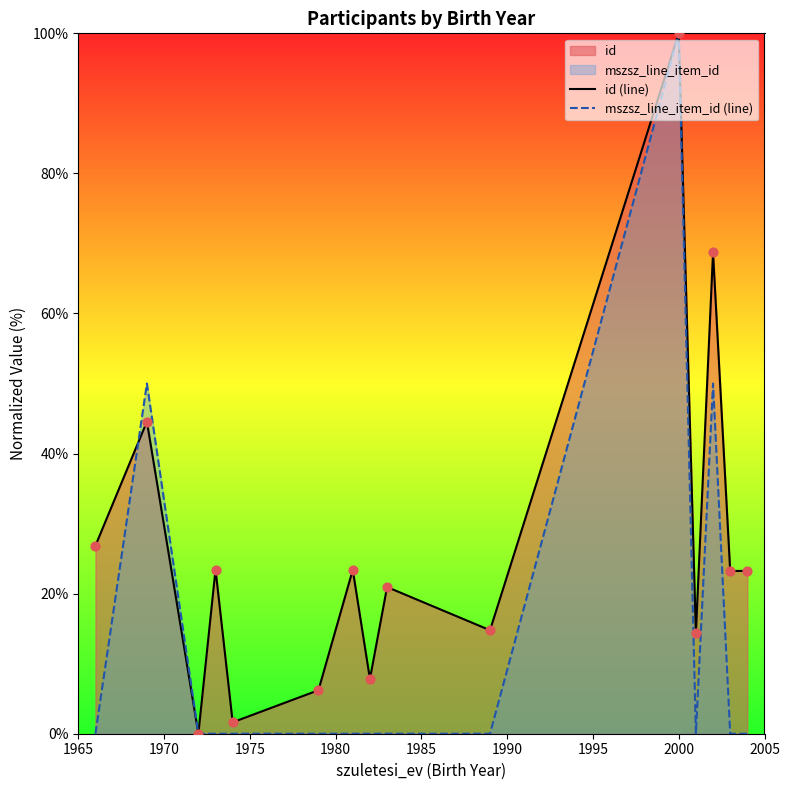

Which series has the largest total across all categories?

id (line)